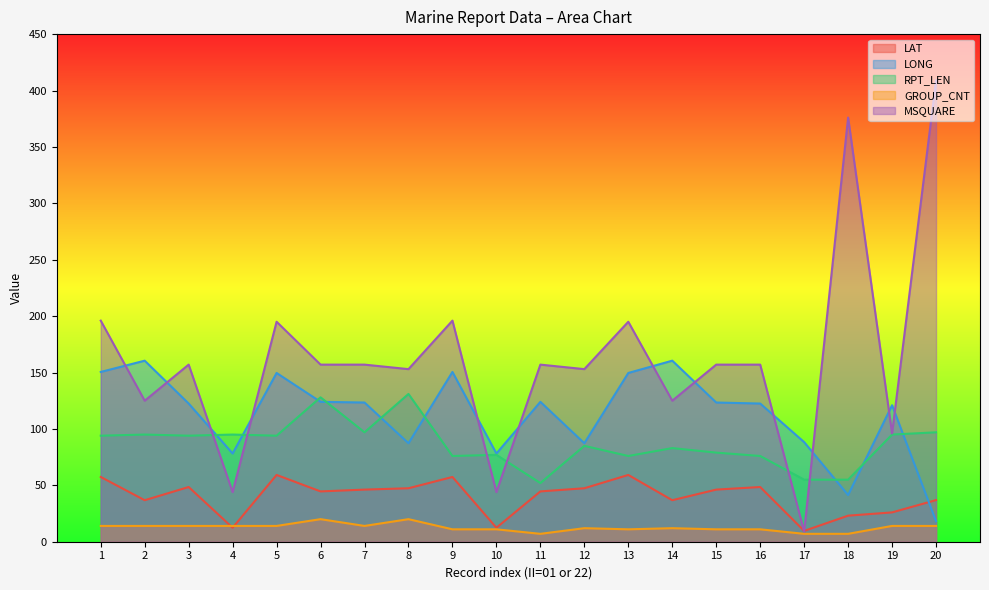

True or false: MSQUARE and GROUP_CNT cross at least once.

False